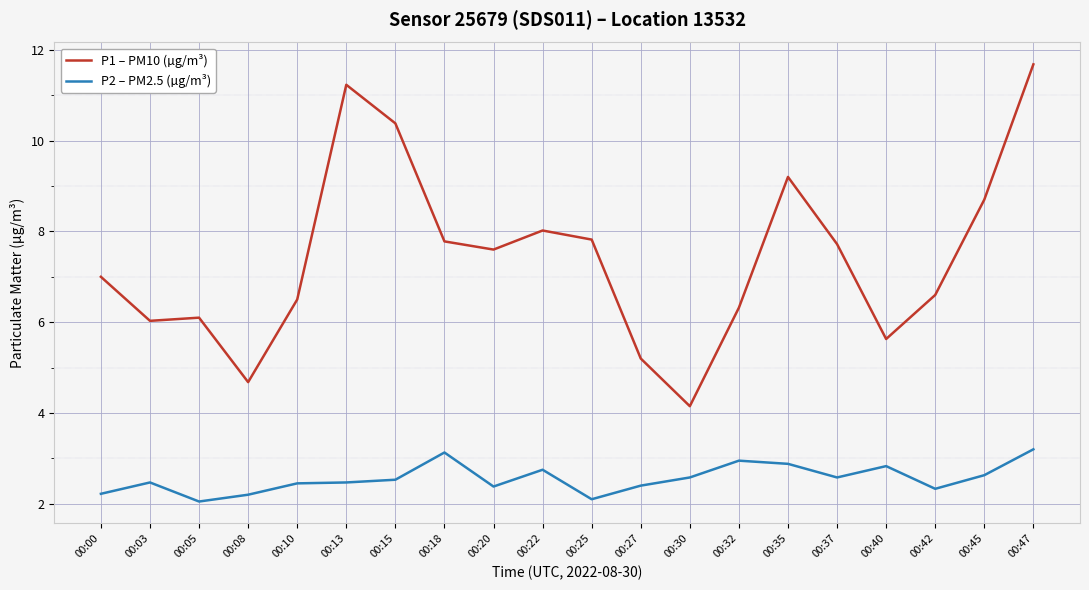

What is the sum of all P2 – PM2.5 (µg/m³) values?

51.1